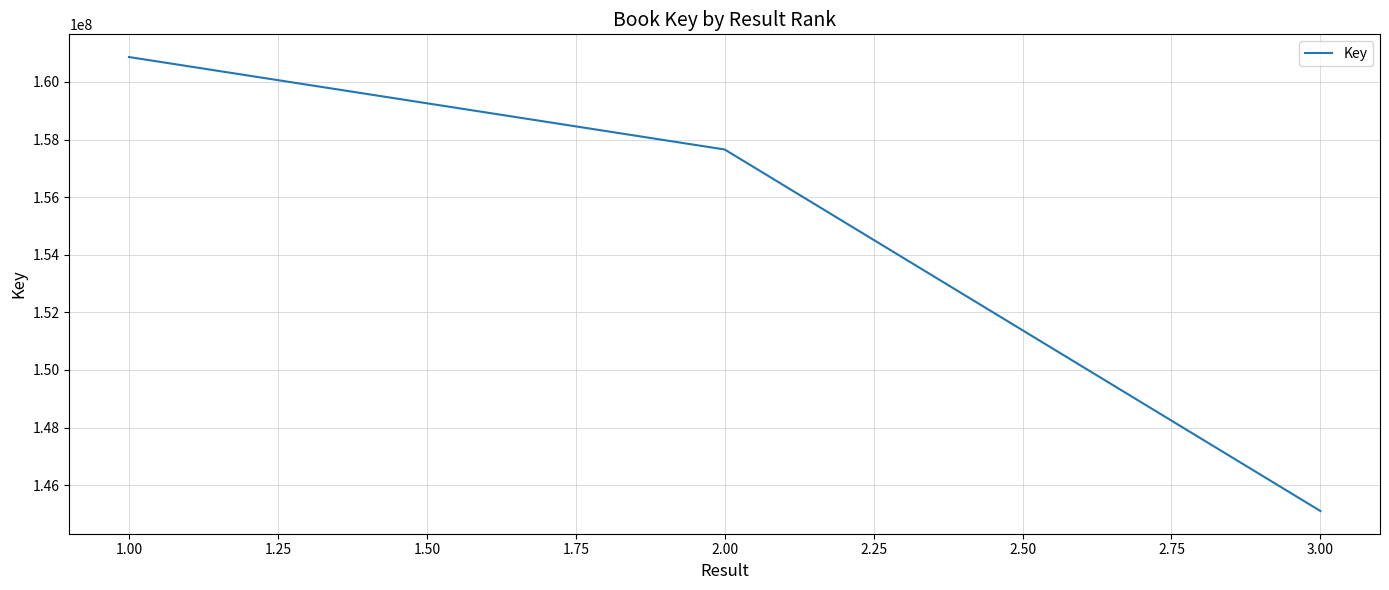

Is it true that the value at 3.00 is 145102205?

True